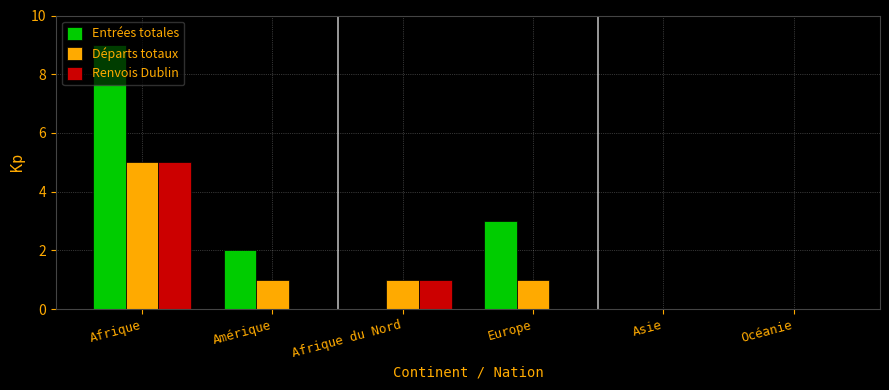

Reading left to right, list all the values displayed in this chart.

Entrées totales: Afrique=9	Amérique=2	Afrique du Nord=0	Europe=3	Asie=0	Océanie=0
Départs totaux: Afrique=5	Amérique=1	Afrique du Nord=1	Europe=1	Asie=0	Océanie=0
Renvois Dublin: Afrique=5	Amérique=0	Afrique du Nord=1	Europe=0	Asie=0	Océanie=0